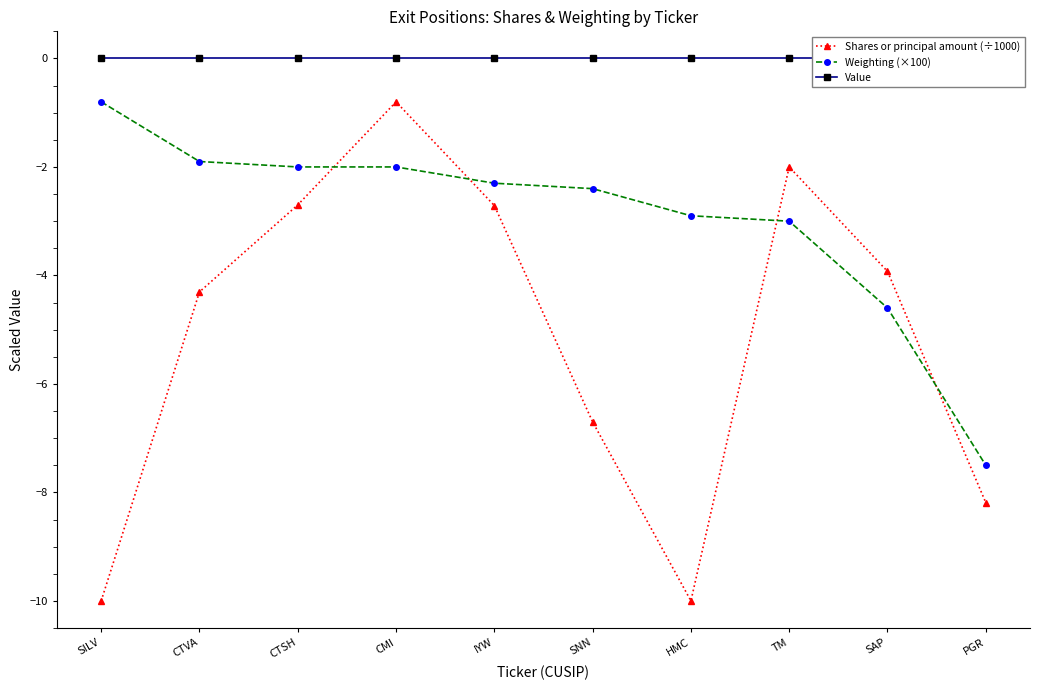

List the series in order of their peak value, highest first.

Value, Shares or principal amount (÷1000), Weighting (×100)